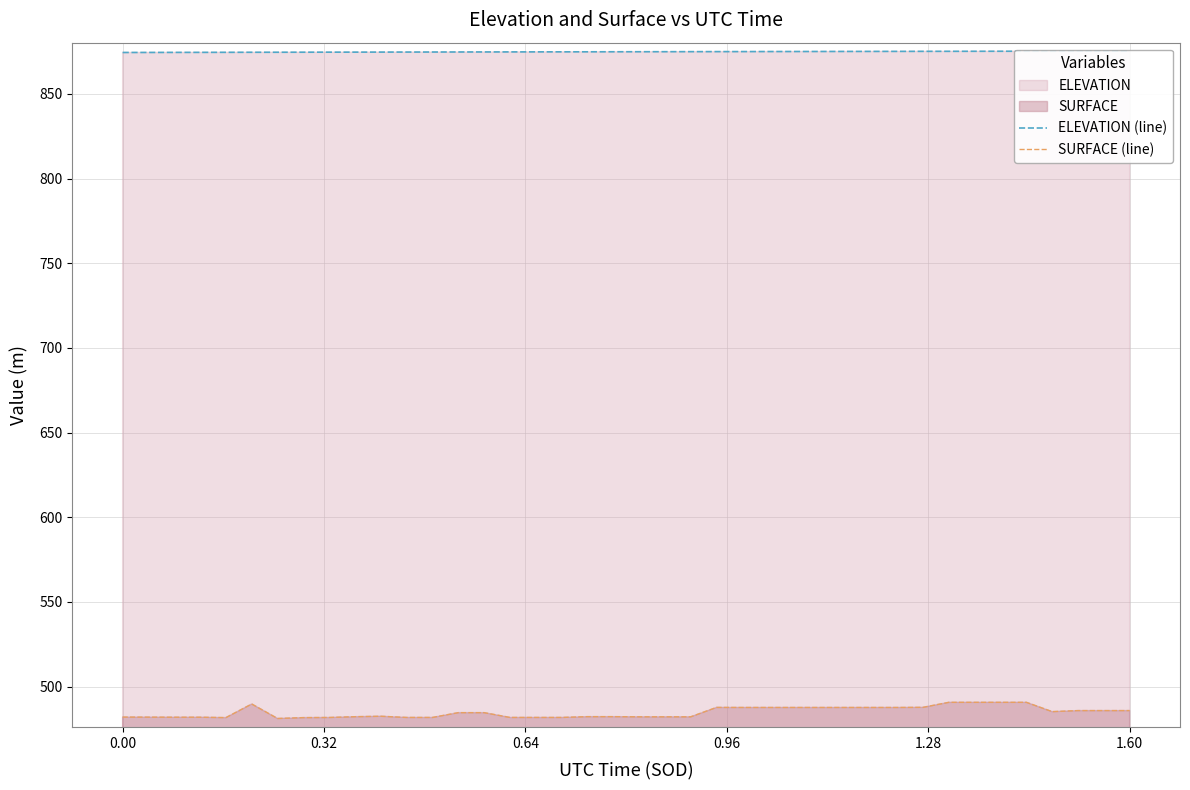

Which category has the highest value across all series?

1.60